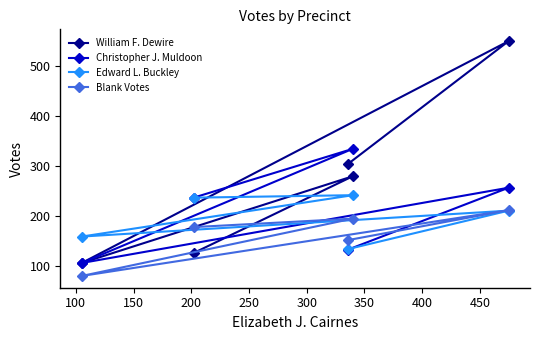

What is the value of the Christopher J. Muldoon point at the 5th from the left?

256